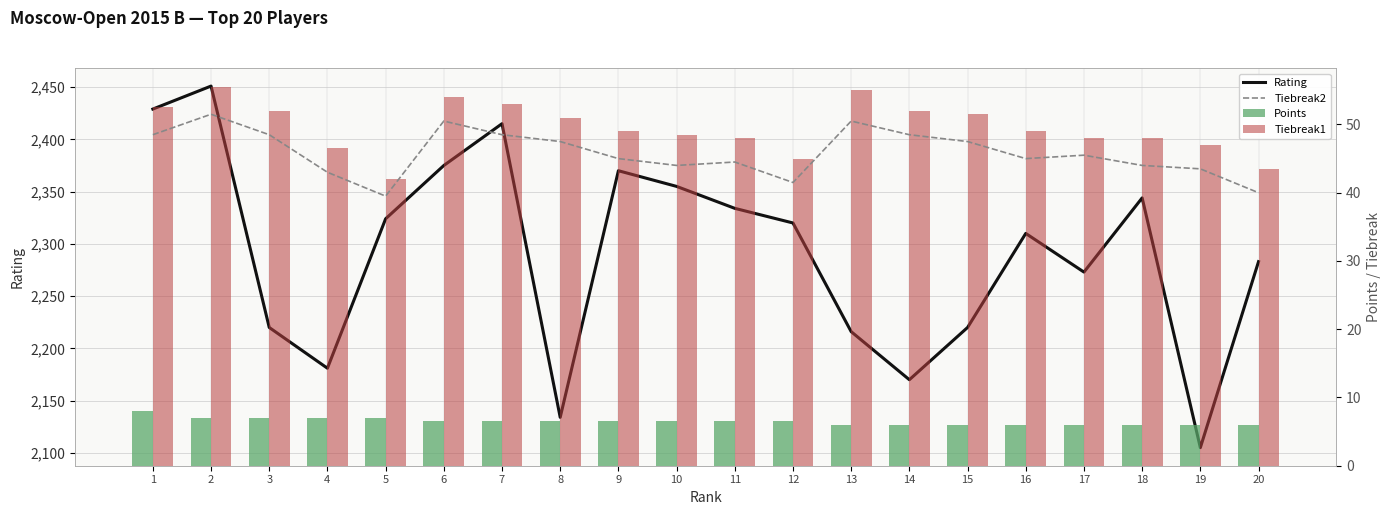

What are all the series names shown in the legend?

Rating, Tiebreak2, Points, Tiebreak1